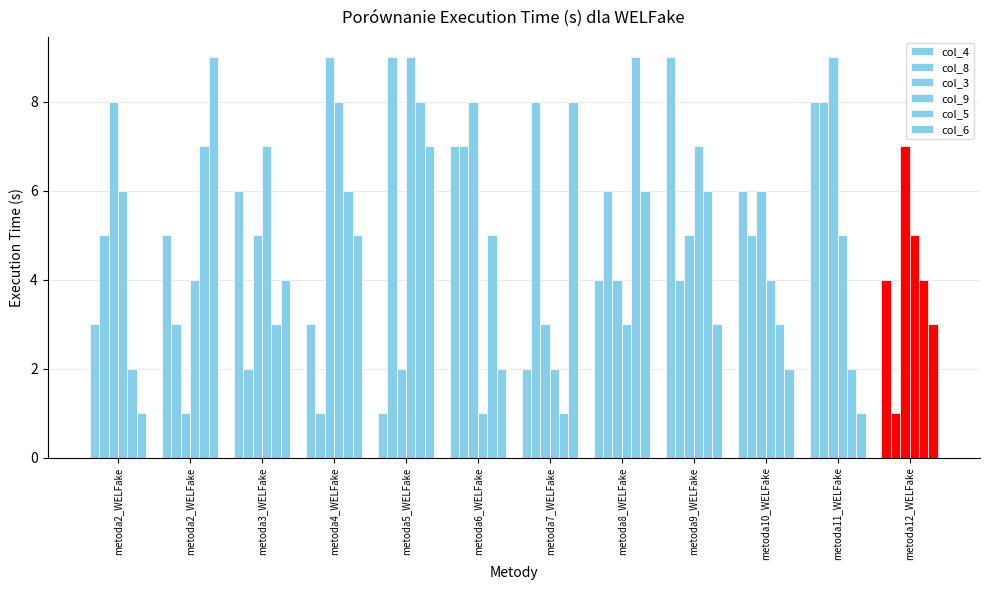

True or false: col_4 has a value of 4 at metoda7_WELFake.

False